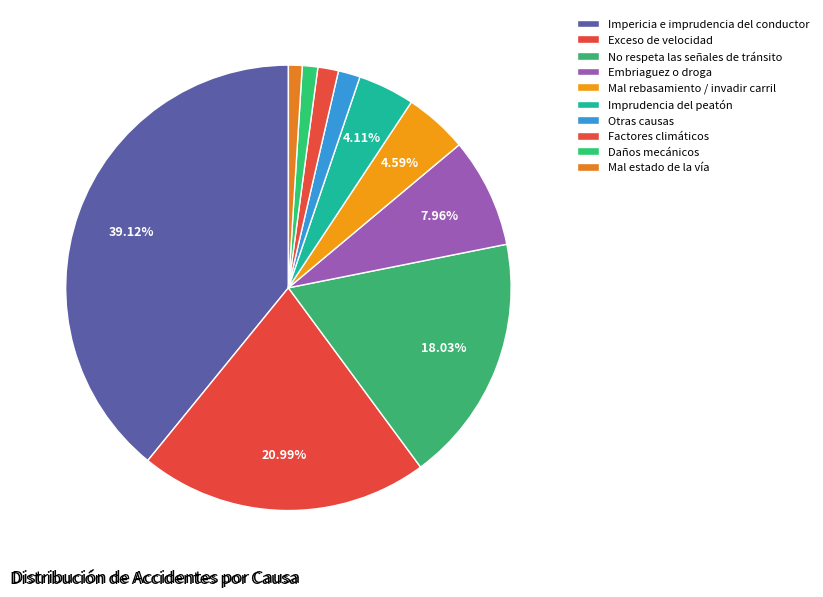

Which category has the smallest portion of the pie?

Mal estado de la vía